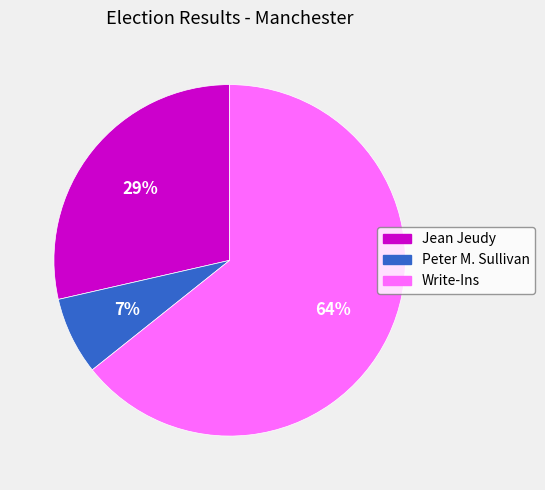

Do Write-Ins and Peter M. Sullivan together represent more than half of the pie?

Yes